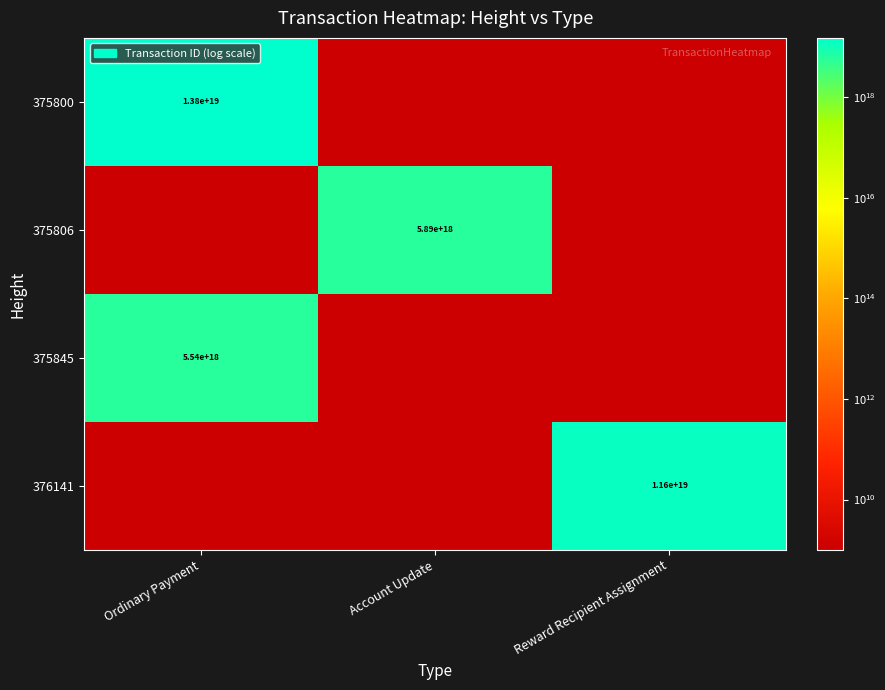

Is it true that 375845 equals 7378561207566668800.0 at Ordinary Payment?

False